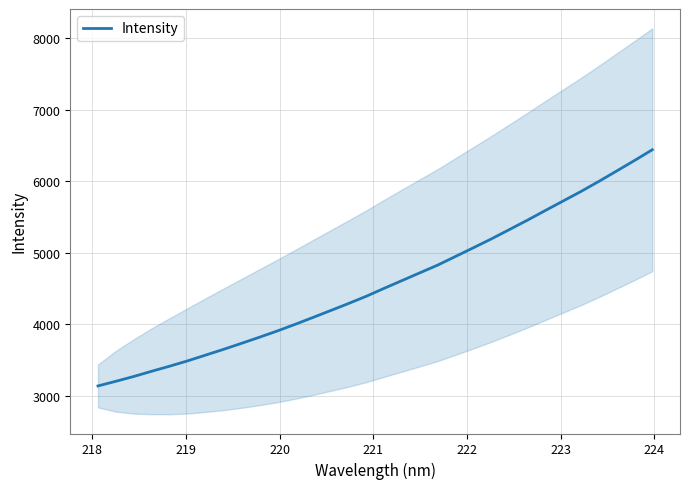

What is the highest value of the Intensity series?

6438.3